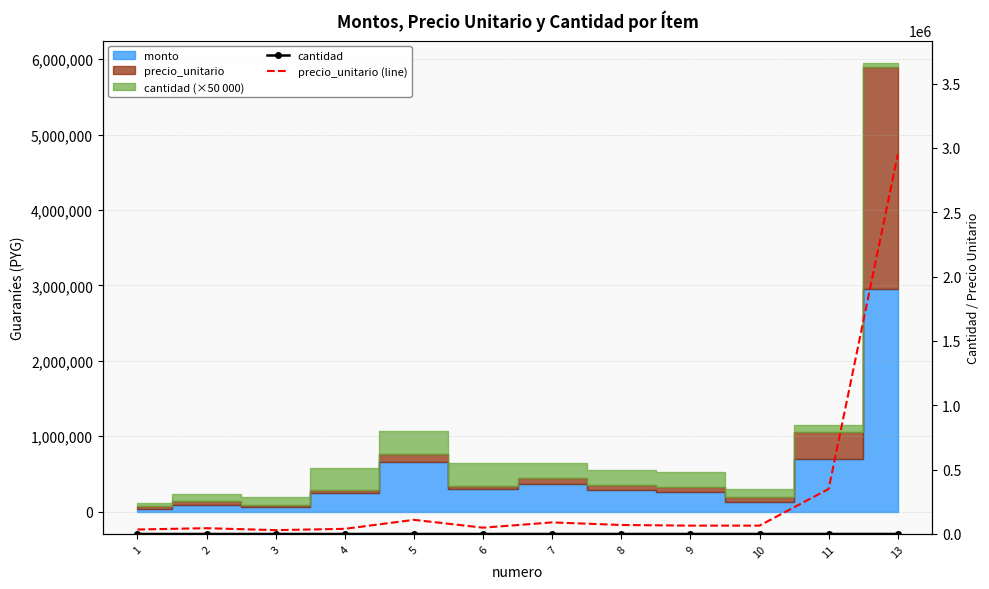

At which category does precio_unitario (line) reach its first local peak?

2